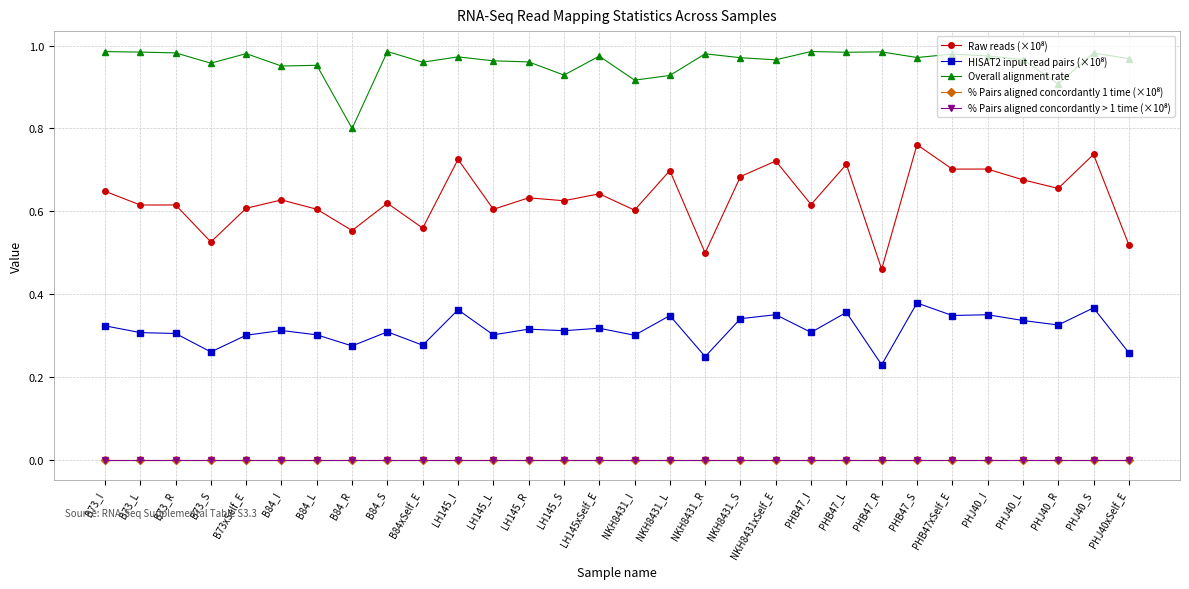

What position from the right is LH145_S?

17